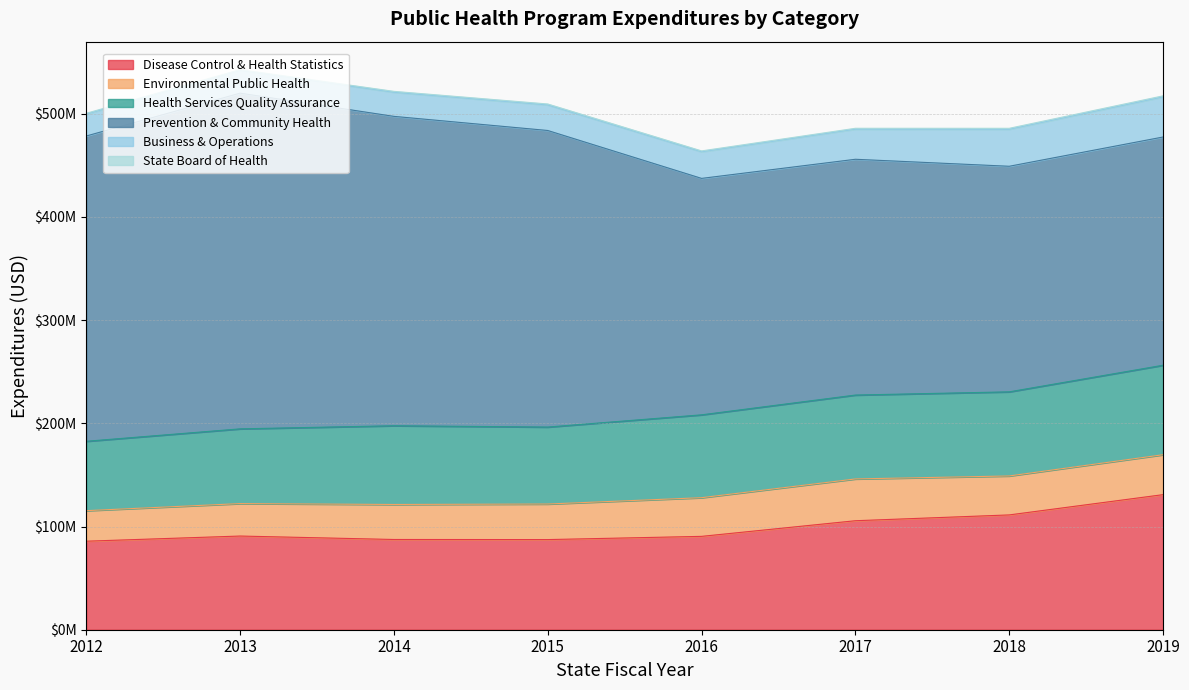

True or false: State Board of Health has a value of 798630.0 at 2016.

True